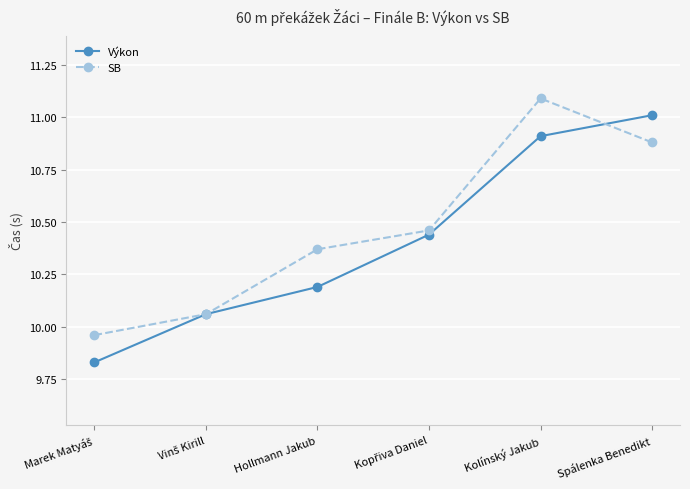

True or false: SB and Výkon intersect in this chart.

True